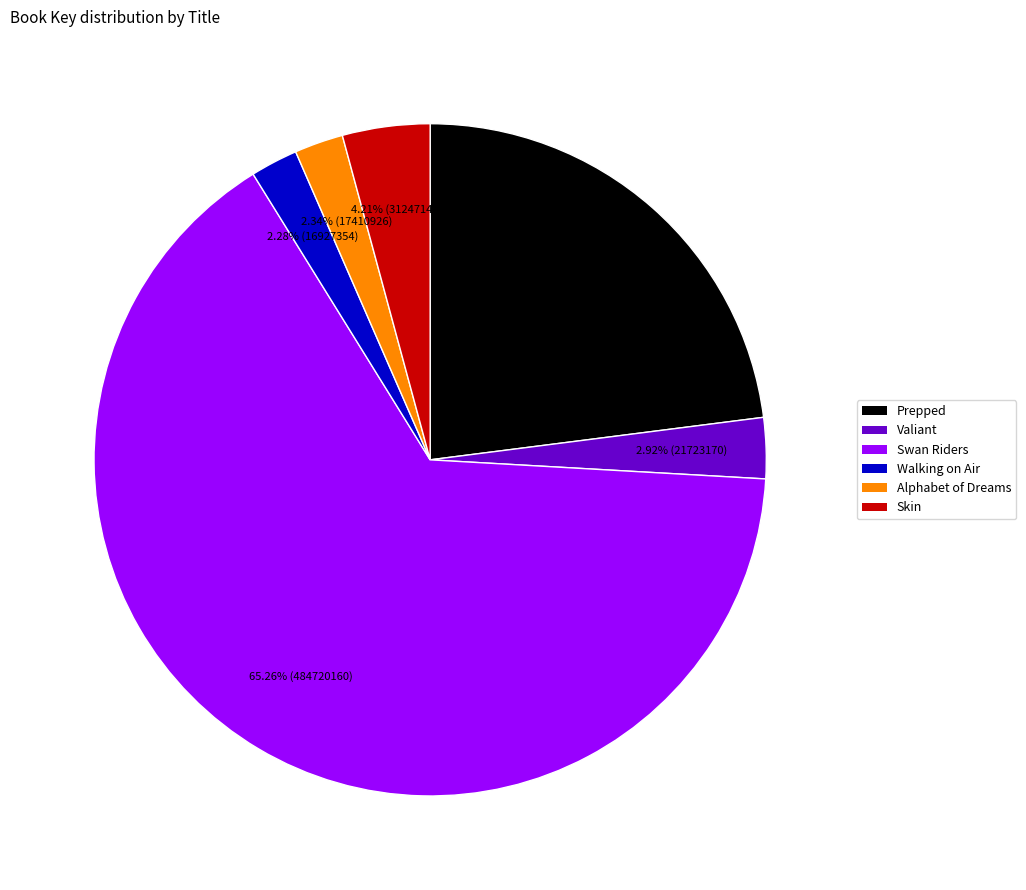

To the nearest percent, what is the average slice percentage?

17%